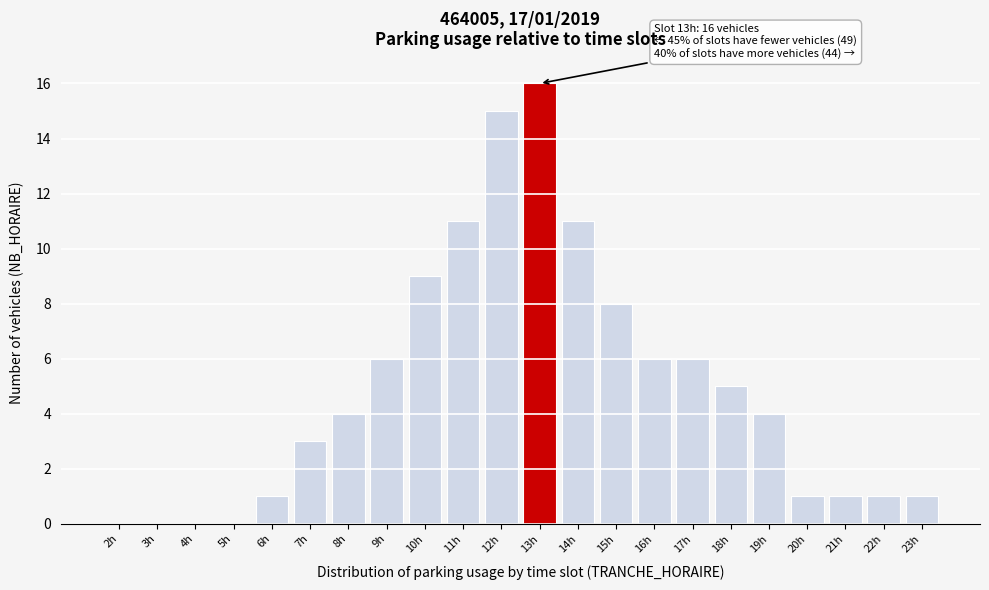

Reading left to right, extract all data points from this chart.

2h=0	3h=0	4h=0	5h=0	6h=1	7h=3	8h=4	9h=6	10h=9	11h=11	12h=15	13h=16	14h=11	15h=8	16h=6	17h=6	18h=5	19h=4	20h=1	21h=1	22h=1	23h=1